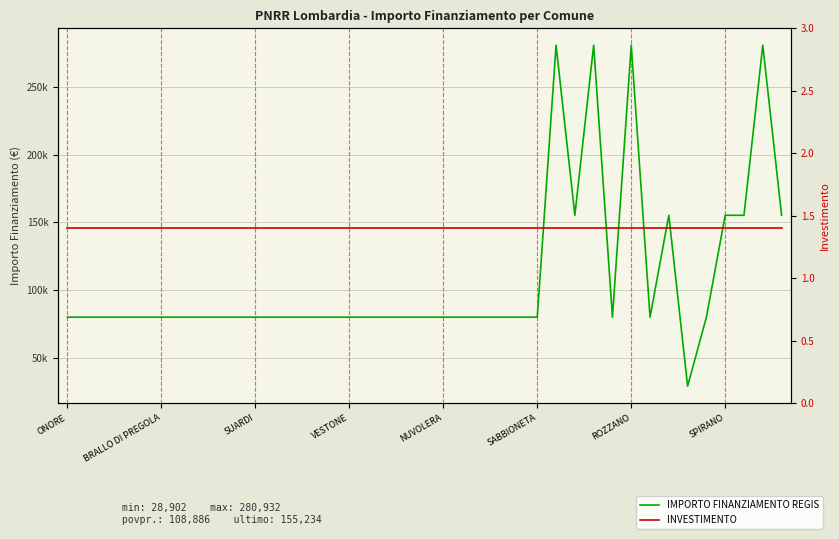

What position from the left is 12?

13